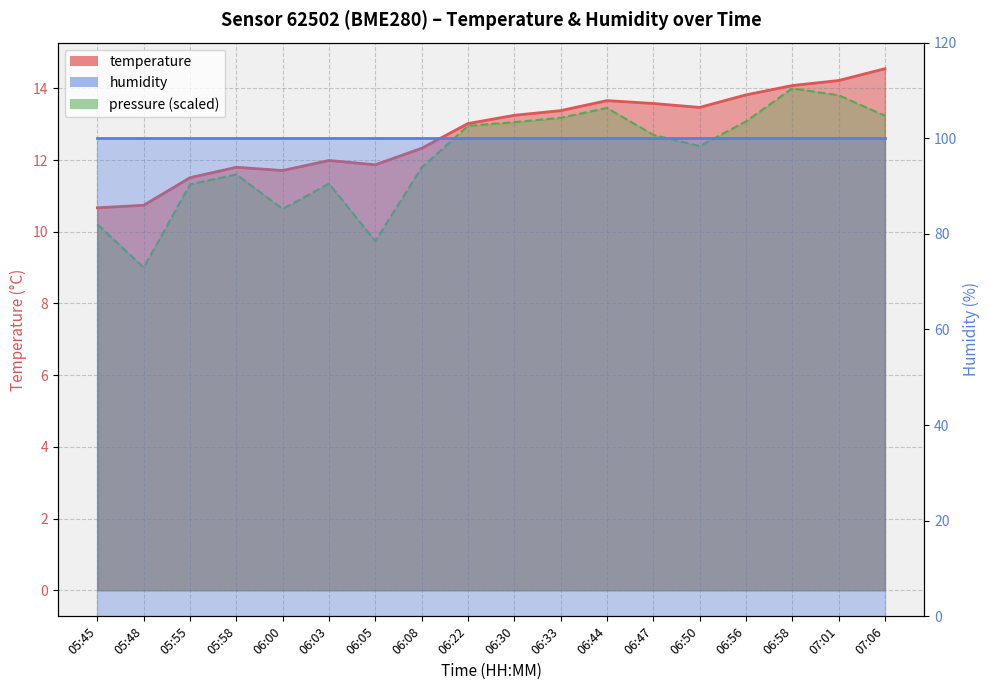

What is the maximum value shown in the chart?

14.6